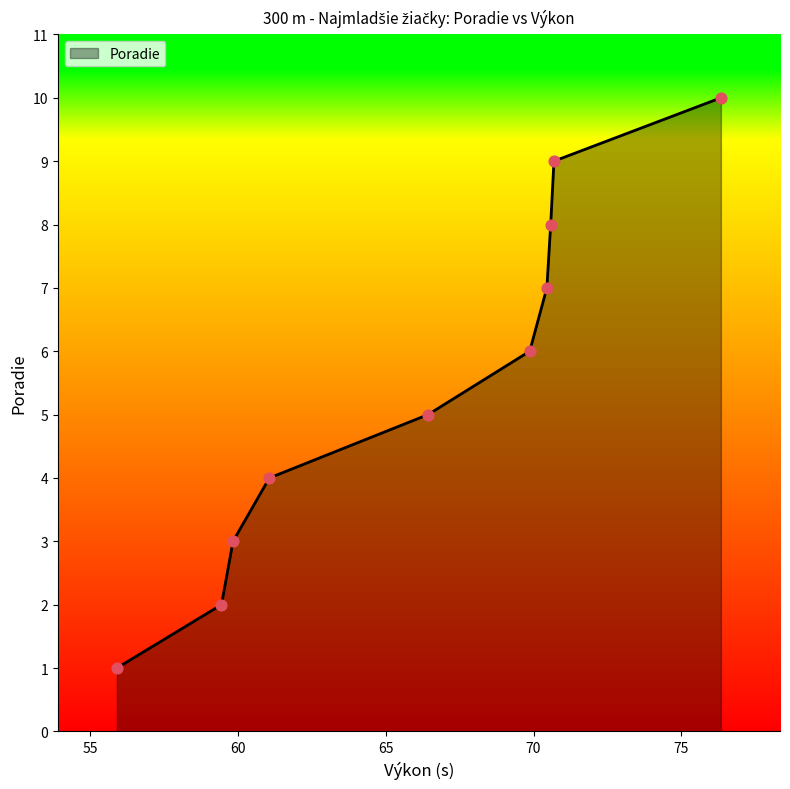

What is the difference between the maximum and minimum values?

9